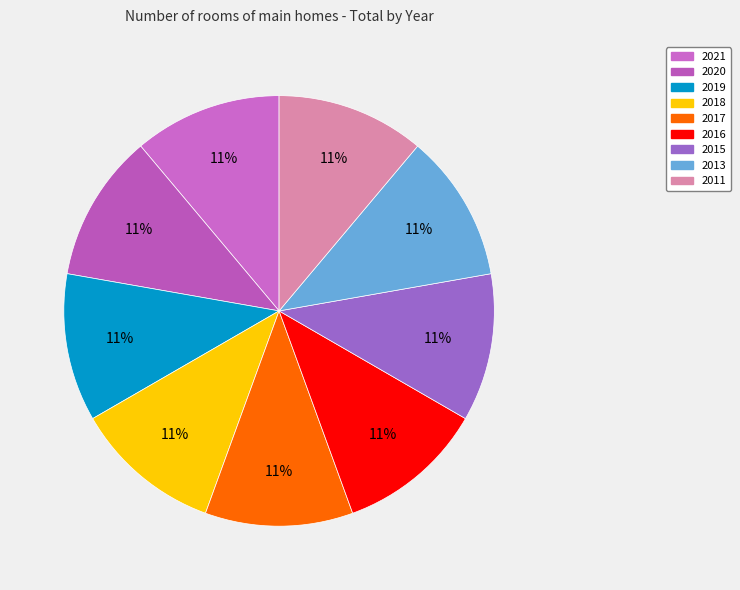

How many segments does this pie chart have?

9